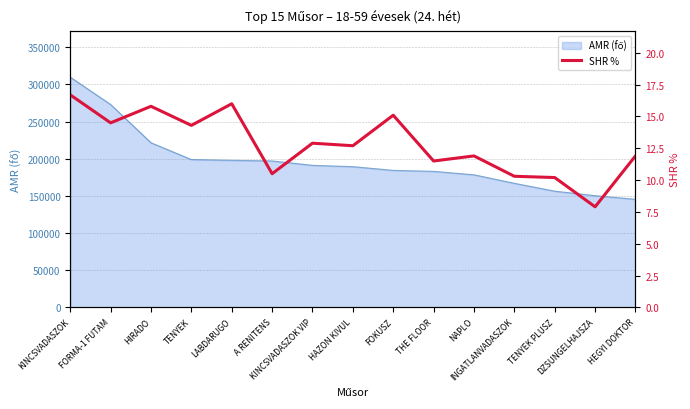

Where does the data first go above 12?

KINCSVADASZOK